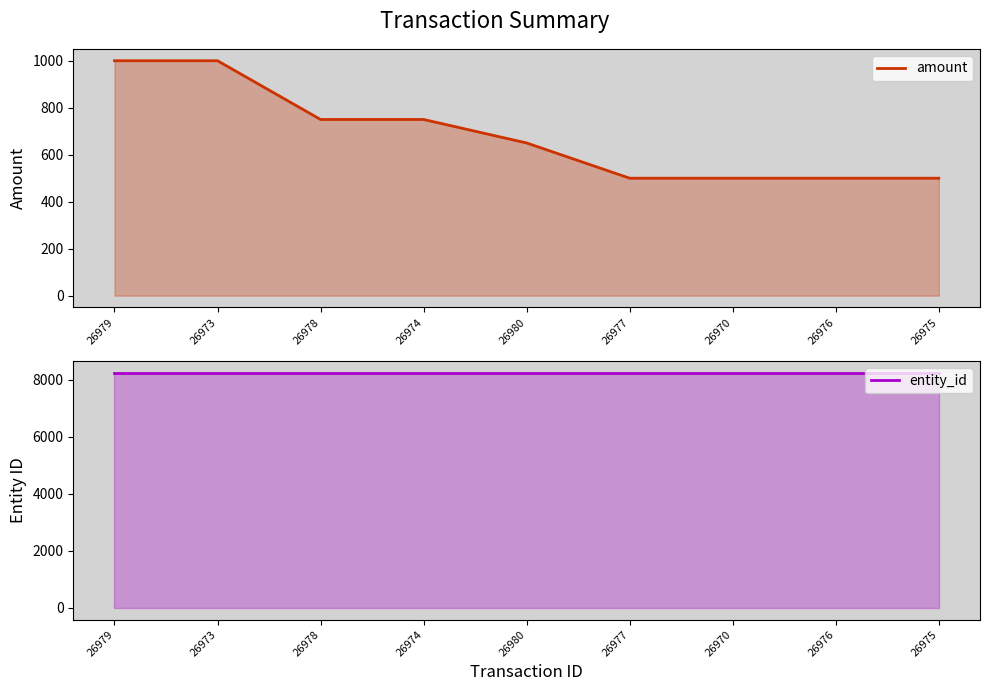

What is the approximate value of entity_id at 26970?

8236